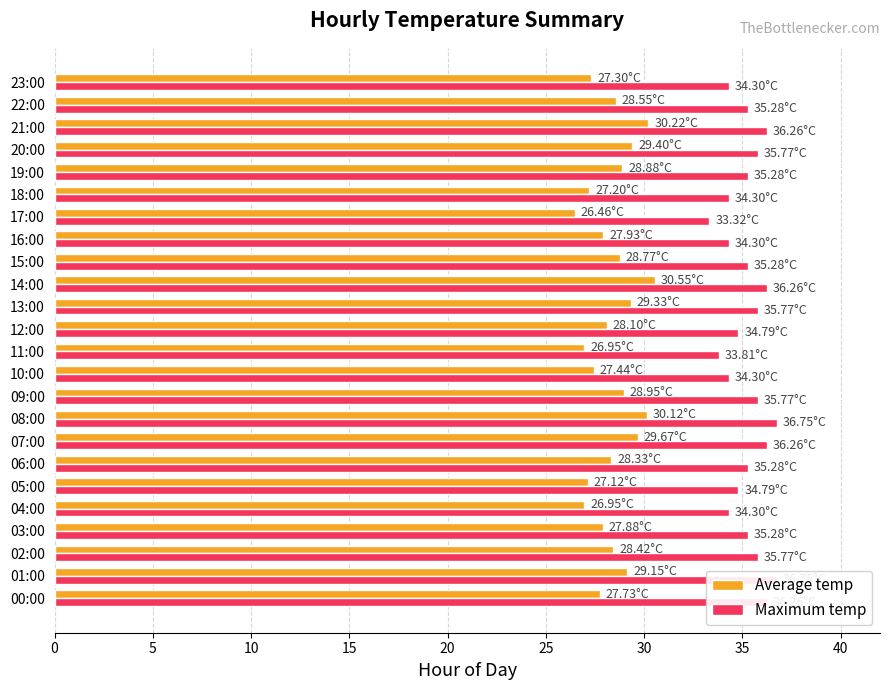

What is the value of the Maximum temp bar at the 14th from the left?

35.8